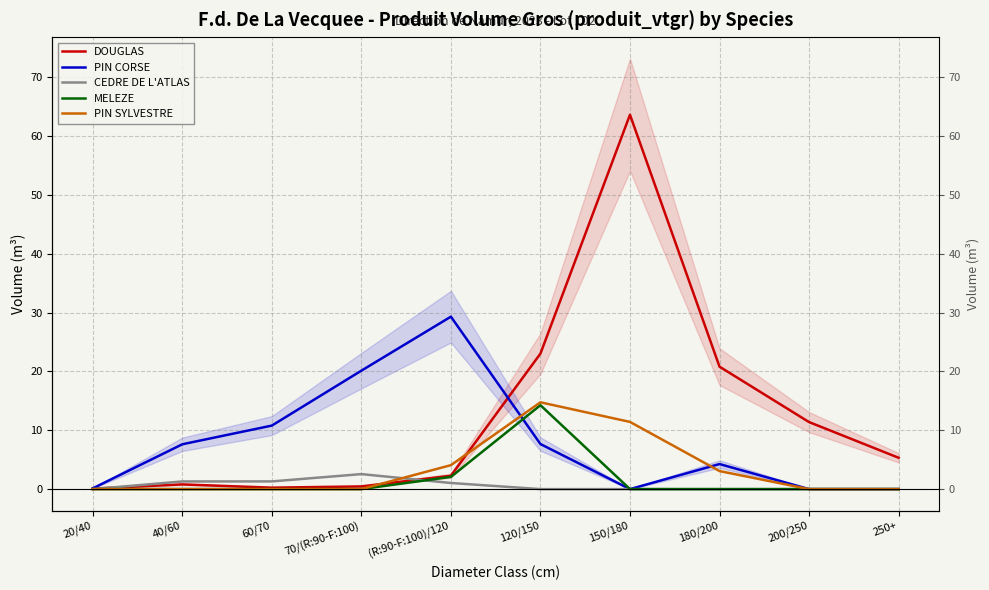

Where do PIN SYLVESTRE and DOUGLAS first cross each other?

70/(R:90-F:100) and (R:90-F:100)/120